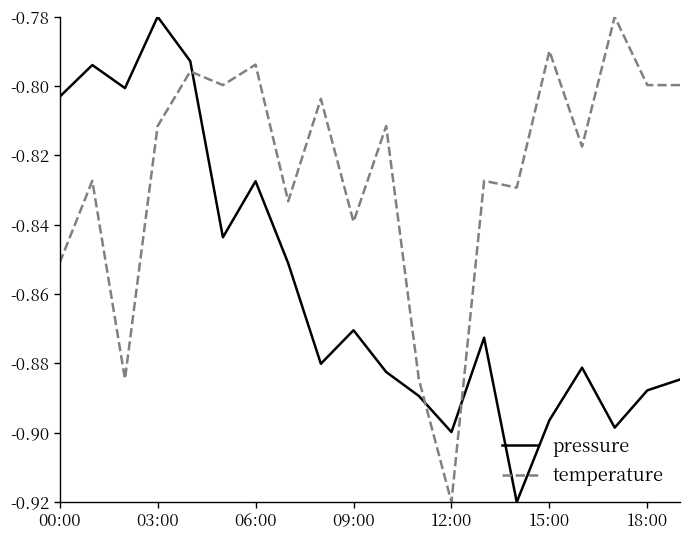

How many times do pressure and temperature cross each other?

3